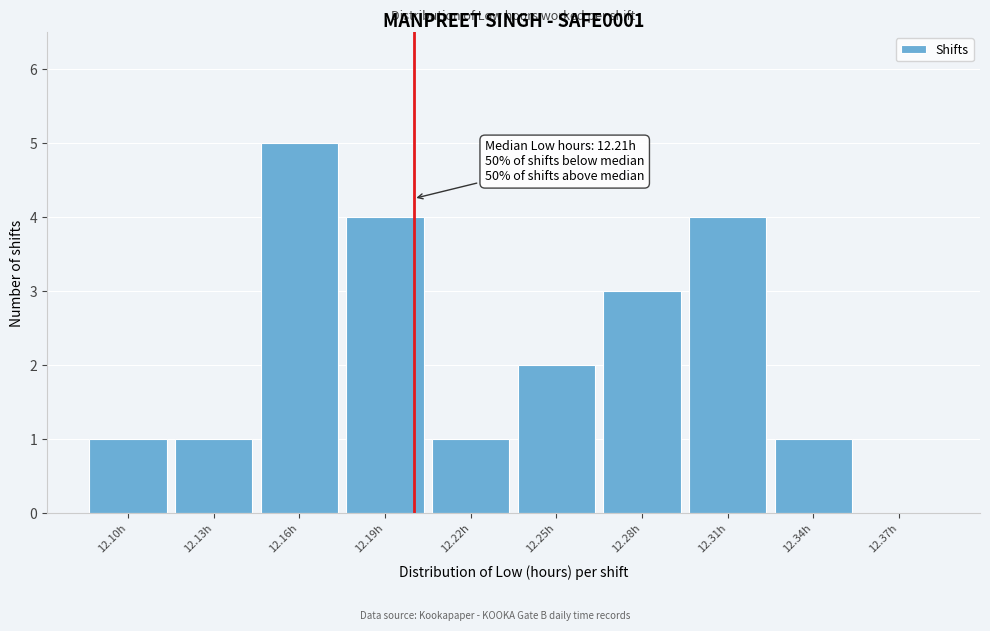

Reading left to right, list all the values displayed in this chart.

12.10h=1	12.13h=1	12.16h=5	12.19h=4	12.22h=1	12.25h=2	12.28h=3	12.31h=4	12.34h=1	12.37h=0